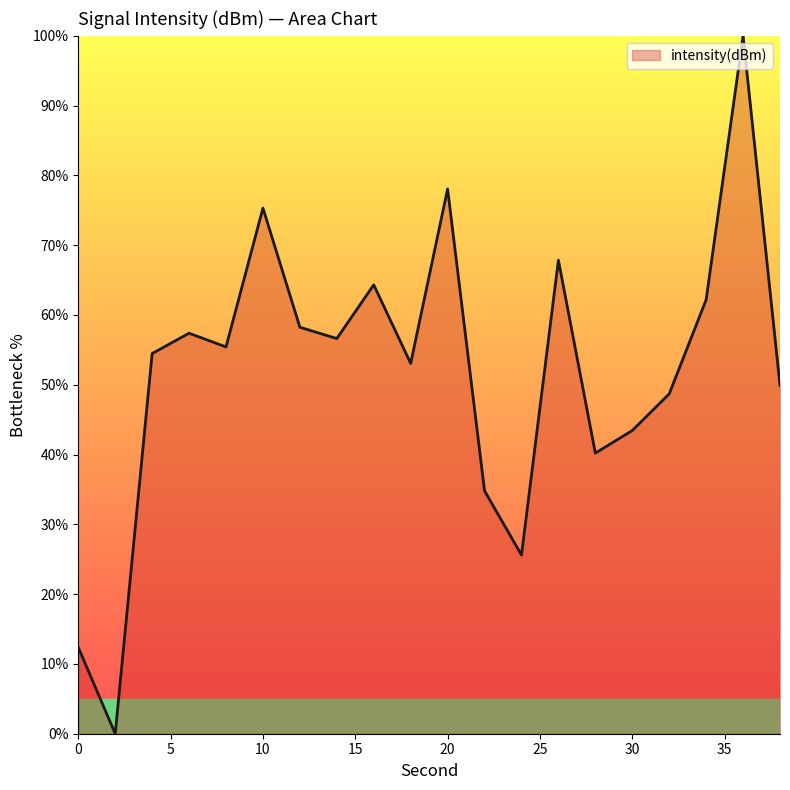

What is the greatest value displayed?

100.0